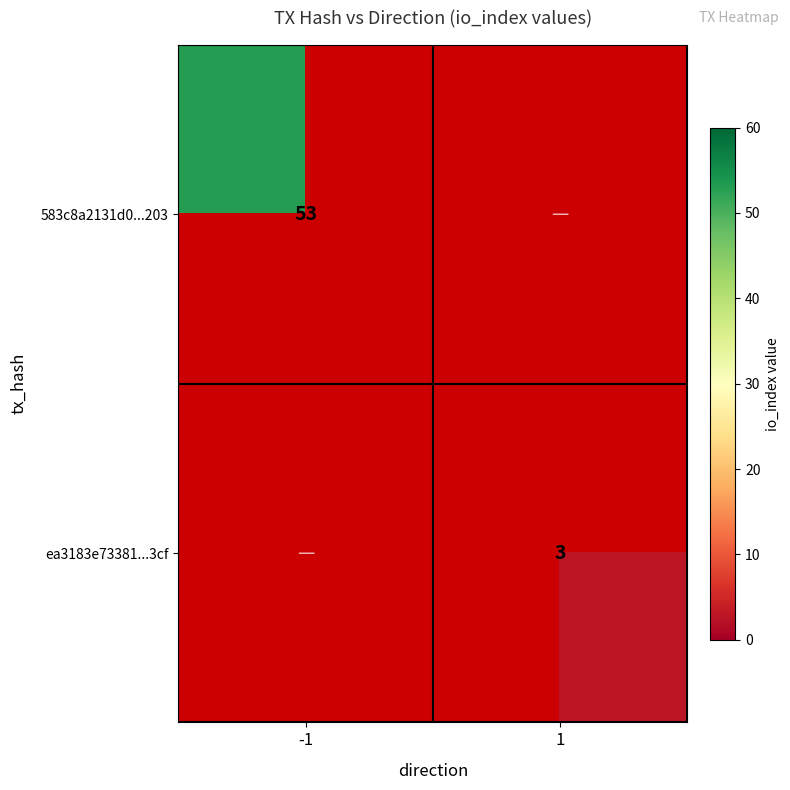

The value of 583c8a2131d0...203 at -1 is 31. True or false?

False